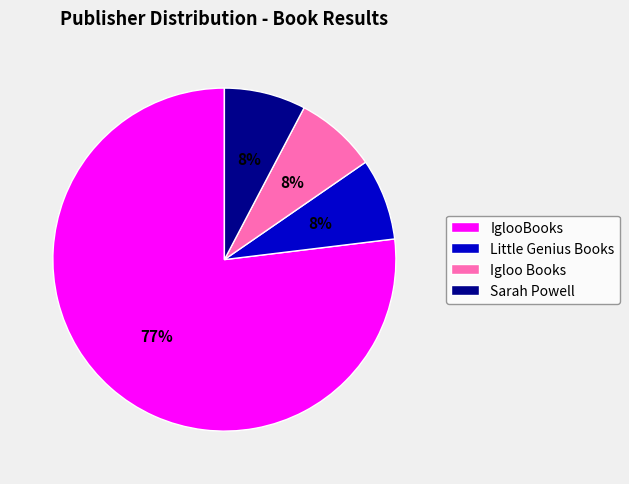

Is it true that IglooBooks is 86% of the pie?

False